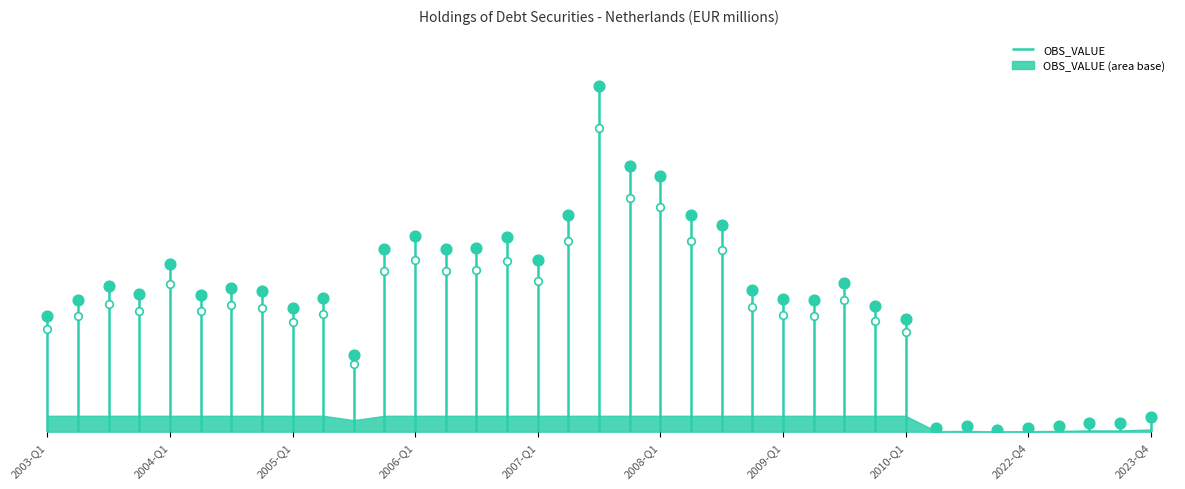

What is the change in value from 2004-Q2 to 2009-Q2?

-26